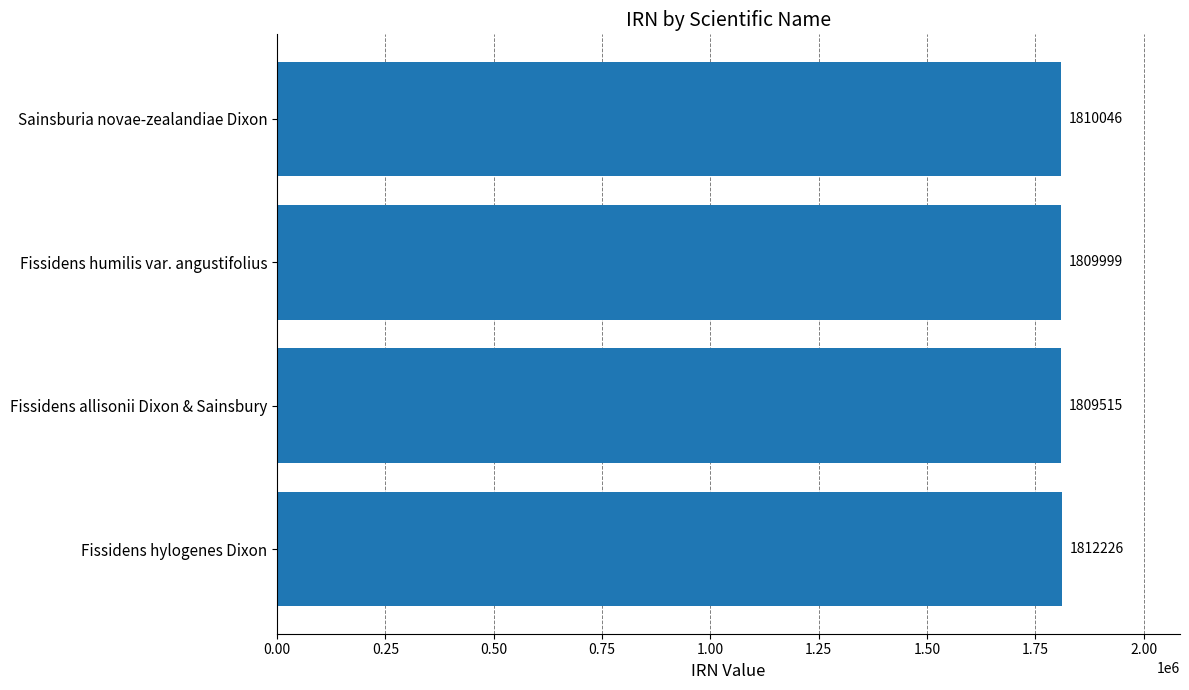

Is it true that the value at Sainsburia novae-zealandiae Dixon is 1810046?

True